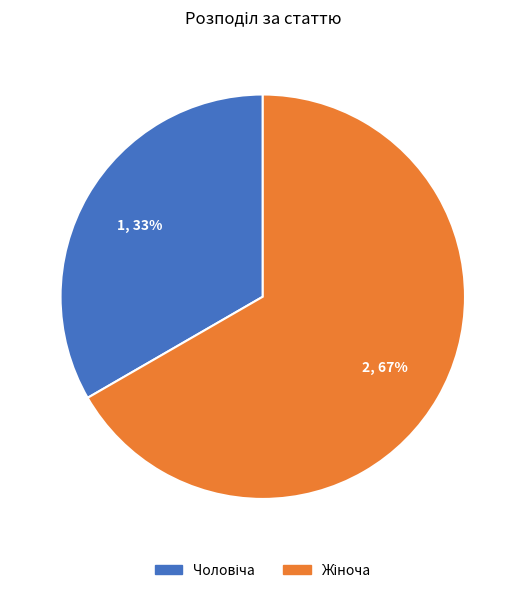

To the nearest percent, what is the average slice percentage?

50%